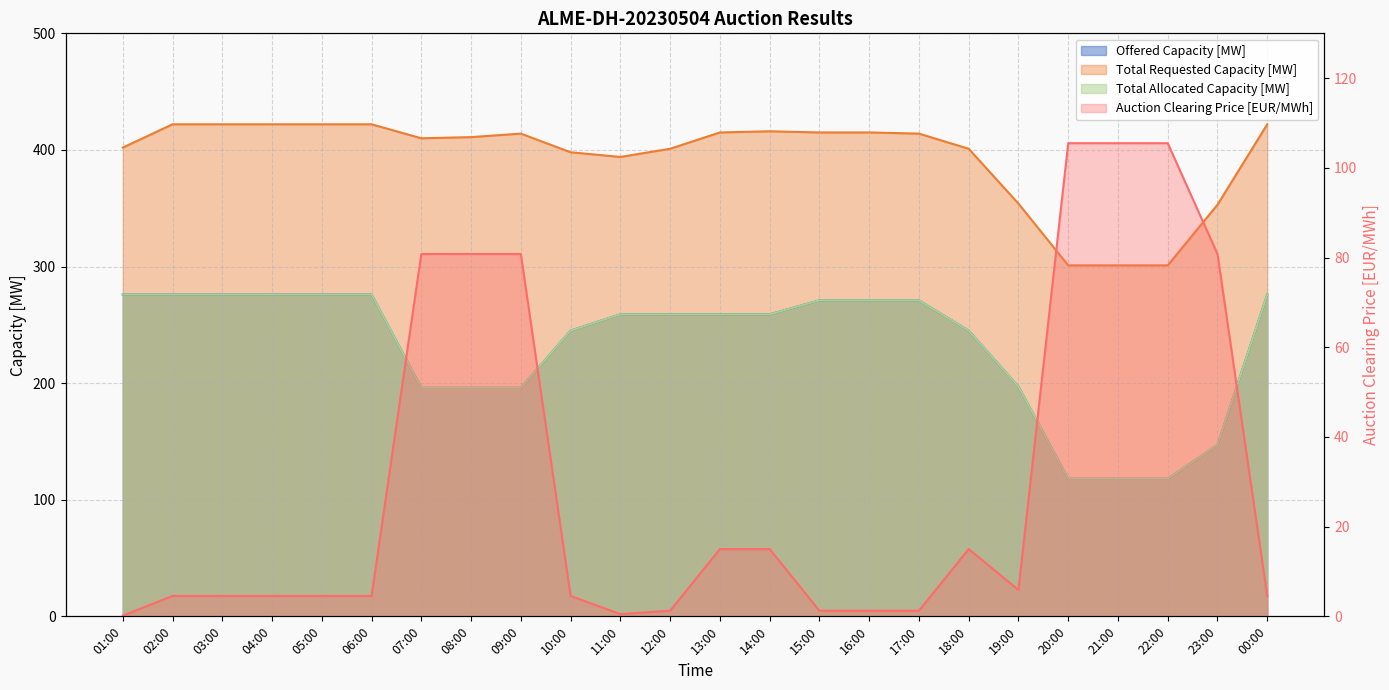

True or false: Total Allocated Capacity [MW] and Offered Capacity [MW] cross at least once.

False